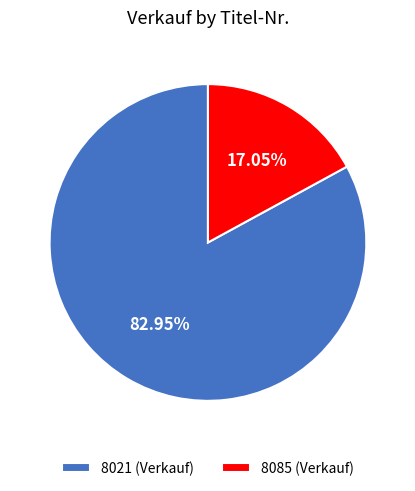

Is it true that 8021 is 77% of the pie?

False